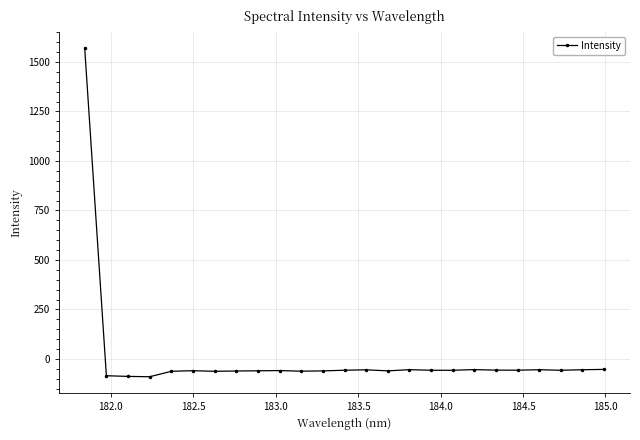

What is the value of the 4th point from the left?

-90.2